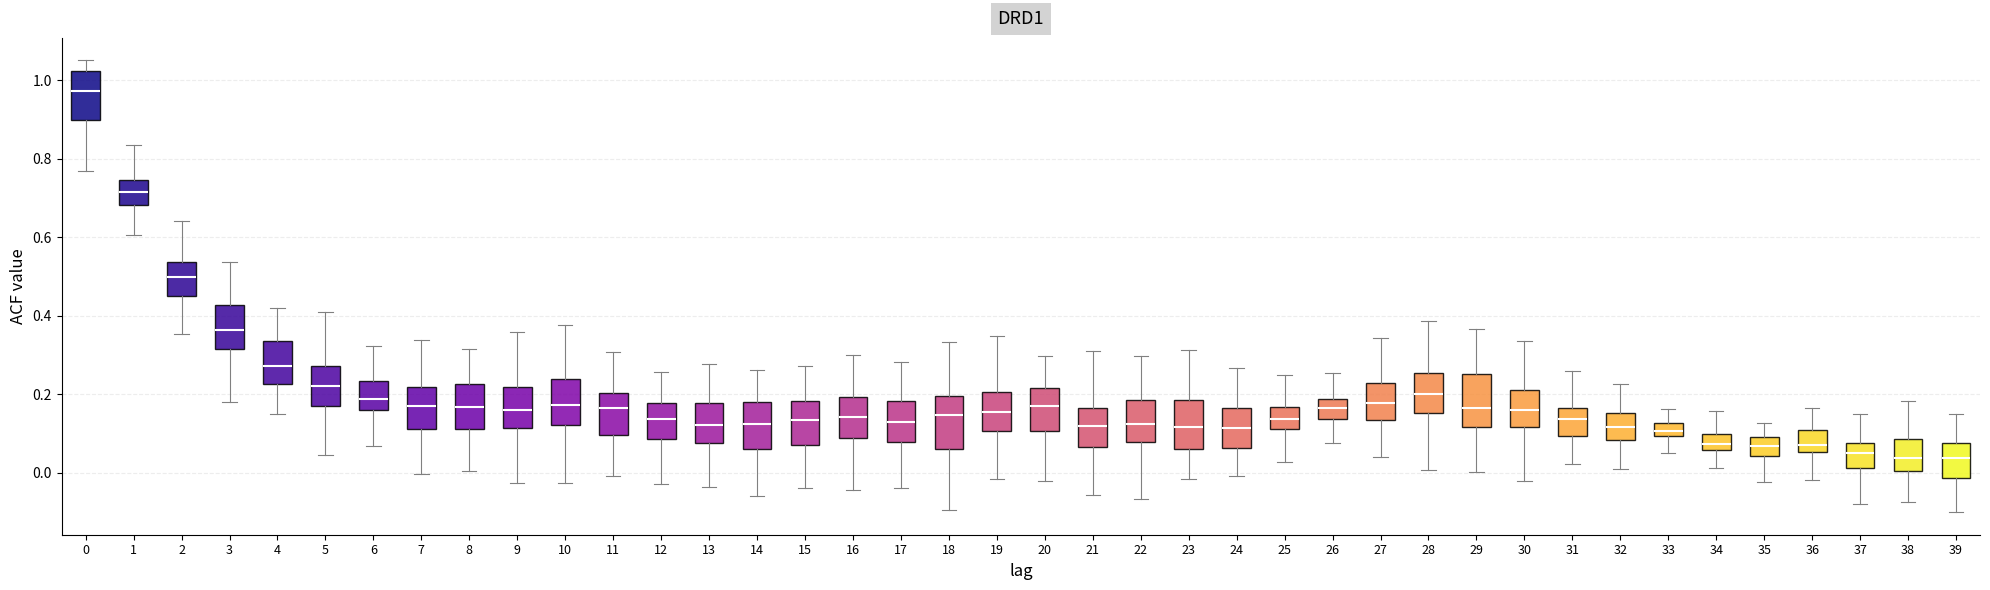

Reading left to right, read every box against the y-axis: the position of its median line, the range the box covers, and the ends of its whiskers. The values are not printed on the chart, so give them approximately, as read against the axis.

0: median 0.98, box 0.90 to 1.02, whiskers 0.76 to 1.06
1: median 0.72, box 0.68 to 0.74, whiskers 0.60 to 0.84
2: median 0.50, box 0.46 to 0.54, whiskers 0.36 to 0.64
3: median 0.36, box 0.32 to 0.42, whiskers 0.18 to 0.54
4: median 0.28, box 0.22 to 0.34, whiskers 0.14 to 0.42
5: median 0.22, box 0.18 to 0.28, whiskers 0.04 to 0.42
6: median 0.18, box 0.16 to 0.24, whiskers 0.06 to 0.32
7: median 0.18, box 0.12 to 0.22, whiskers 0.00 to 0.34
8: median 0.16, box 0.12 to 0.22, whiskers 0.00 to 0.32
9: median 0.16, box 0.12 to 0.22, whiskers -0.02 to 0.36
10: median 0.18, box 0.12 to 0.24, whiskers -0.02 to 0.38
11: median 0.16, box 0.10 to 0.20, whiskers 0.00 to 0.30
12: median 0.14, box 0.08 to 0.18, whiskers -0.02 to 0.26
13: median 0.12, box 0.08 to 0.18, whiskers -0.04 to 0.28
14: median 0.12, box 0.06 to 0.18, whiskers -0.06 to 0.26
15: median 0.14, box 0.08 to 0.18, whiskers -0.04 to 0.28
16: median 0.14, box 0.08 to 0.20, whiskers -0.04 to 0.30
17: median 0.14, box 0.08 to 0.18, whiskers -0.04 to 0.28
18: median 0.14, box 0.06 to 0.20, whiskers -0.10 to 0.34
19: median 0.16, box 0.10 to 0.20, whiskers -0.02 to 0.34
20: median 0.18, box 0.10 to 0.22, whiskers -0.02 to 0.30
21: median 0.12, box 0.06 to 0.16, whiskers -0.06 to 0.32
22: median 0.12, box 0.08 to 0.18, whiskers -0.06 to 0.30
23: median 0.12, box 0.06 to 0.18, whiskers -0.02 to 0.32
24: median 0.12, box 0.06 to 0.16, whiskers 0.00 to 0.26
25: median 0.14, box 0.12 to 0.16, whiskers 0.02 to 0.24
26: median 0.16, box 0.14 to 0.18, whiskers 0.08 to 0.26
27: median 0.18, box 0.14 to 0.22, whiskers 0.04 to 0.34
28: median 0.20, box 0.16 to 0.26, whiskers 0.00 to 0.38
29: median 0.16, box 0.12 to 0.26, whiskers 0.00 to 0.36
30: median 0.16, box 0.12 to 0.22, whiskers -0.02 to 0.34
31: median 0.14, box 0.10 to 0.16, whiskers 0.02 to 0.26
32: median 0.12, box 0.08 to 0.16, whiskers 0.00 to 0.22
33: median 0.10 (inside the box), box 0.10 to 0.12, whiskers 0.04 to 0.16
34: median 0.08, box 0.06 to 0.10, whiskers 0.02 to 0.16
35: median 0.06, box 0.04 to 0.10, whiskers -0.02 to 0.12
36: median 0.08, box 0.06 to 0.10, whiskers -0.02 to 0.16
37: median 0.06, box 0.02 to 0.08, whiskers -0.08 to 0.16
38: median 0.04, box 0.00 to 0.08, whiskers -0.08 to 0.18
39: median 0.04, box -0.02 to 0.08, whiskers -0.10 to 0.16